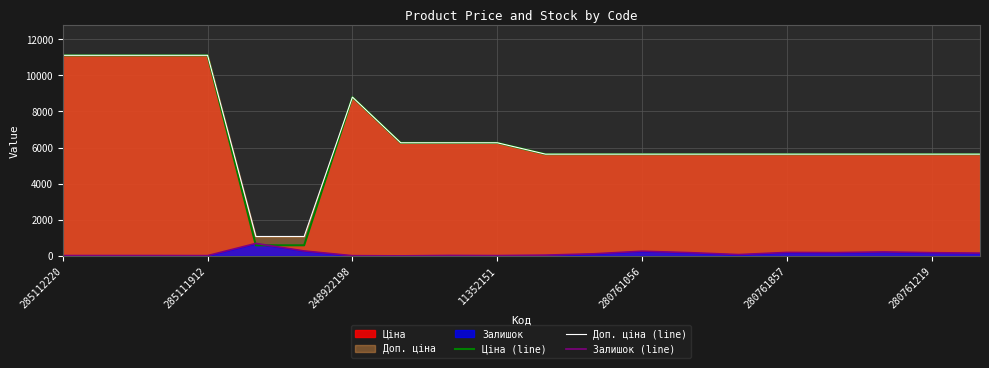

Which series has the largest range (max minus min)?

Ціна (line)